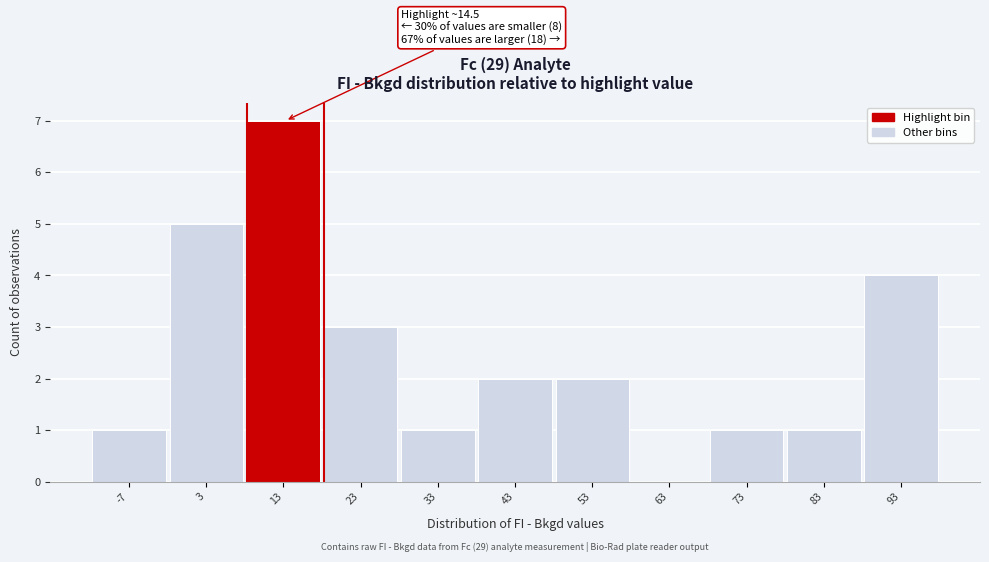

Reading left to right, extract all data points from this chart.

-7=1	3=5	13=7	23=3	33=1	43=2	53=2	63=0	73=1	83=1	93=4